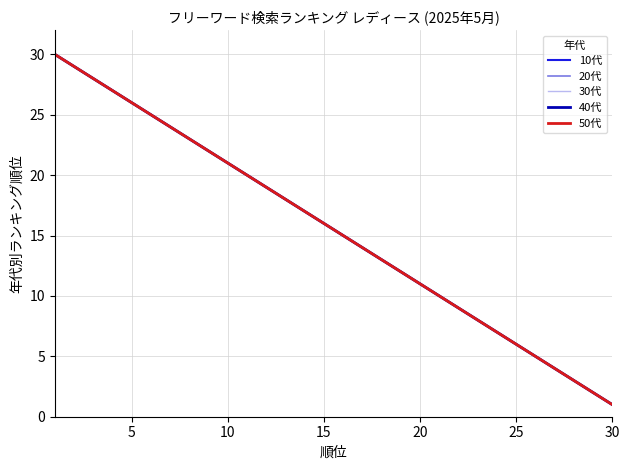

True or false: 10代 and 40代 intersect in this chart.

False